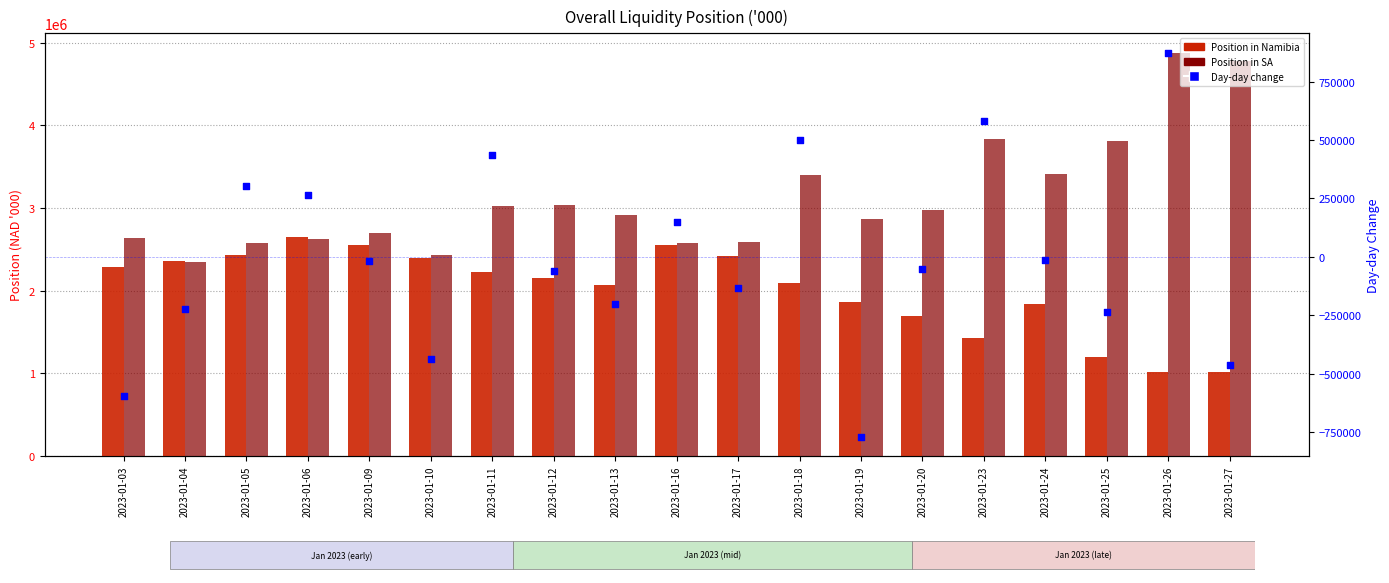

Is the value of Position in SA at 2023-01-27 greater than the value of Position in Namibia at 2023-01-11?

Yes